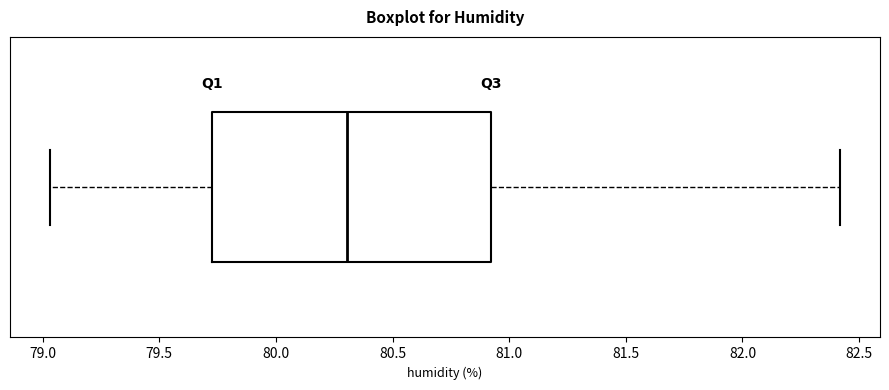

Read this box plot against the x-axis: the position of the median line, the range covered by the box, and the ends of both whiskers. The values are not printed on the chart, so give them approximately, as read against the axis.

median 80.30, box 79.75 to 80.90, whiskers 79.05 to 82.40